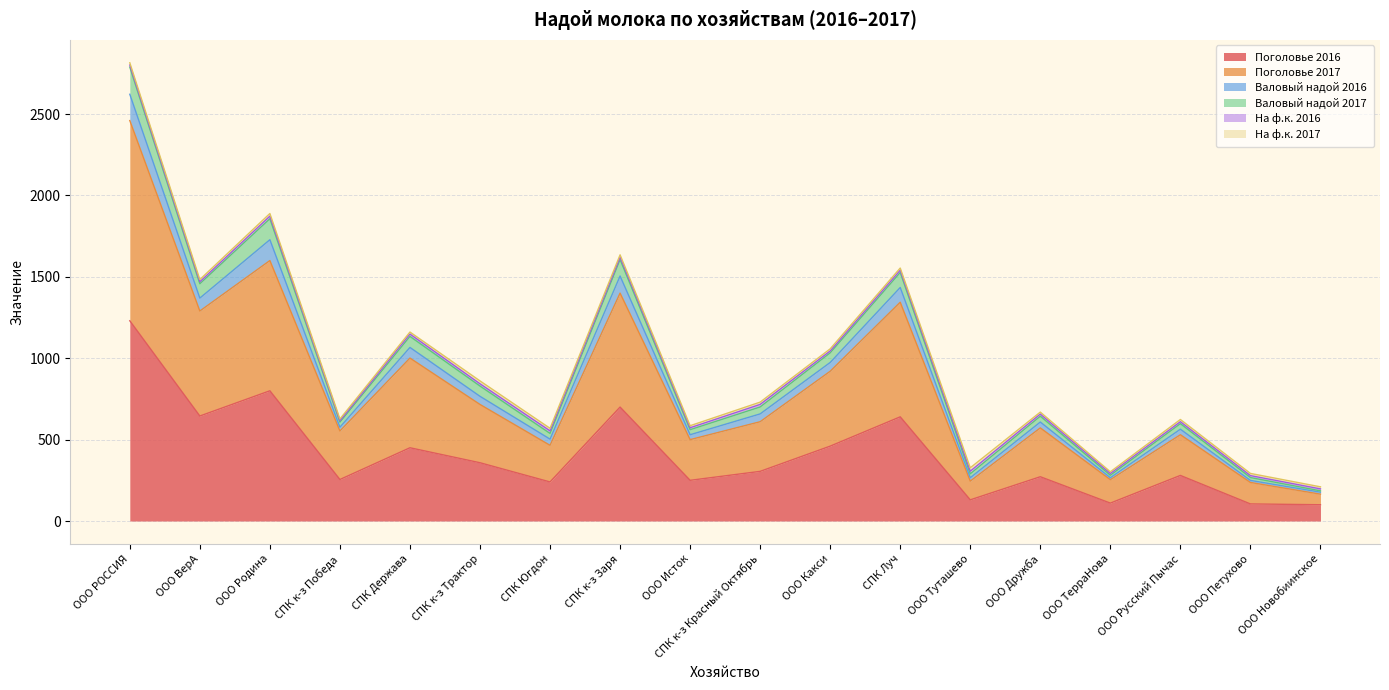

At which category is the sum across all series the highest?

ООО РОССИЯ